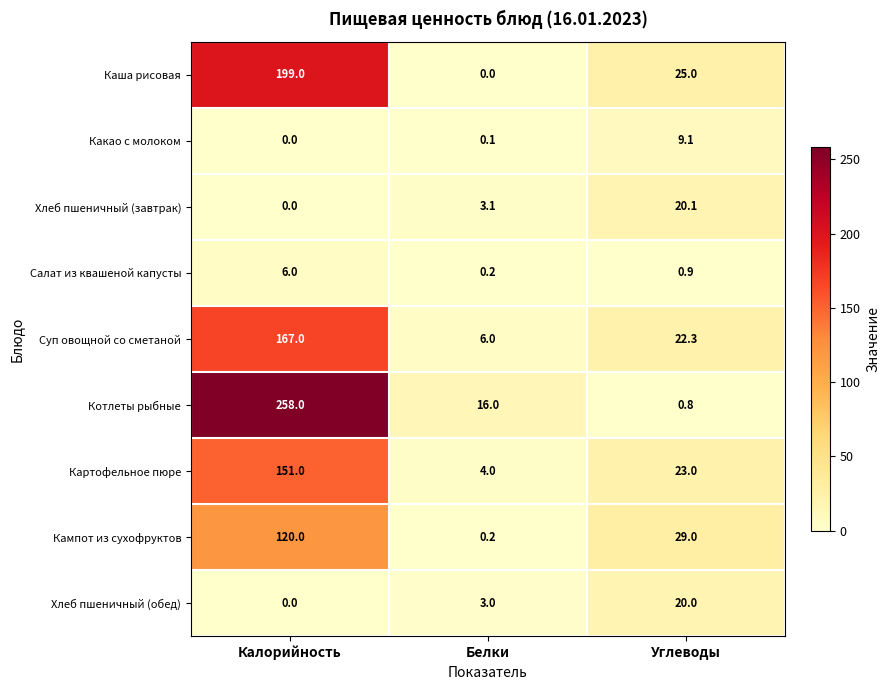

Reading left to right, extract all data points from this chart.

Каша рисовая: Калорийность=199.0	Белки=0.0	Углеводы=25.0
Какао с молоком: Калорийность=0.0	Белки=0.1	Углеводы=9.1
Хлеб пшеничный (завтрак): Калорийность=0.0	Белки=3.1	Углеводы=20.1
Салат из квашеной капусты: Калорийность=6.0	Белки=0.2	Углеводы=0.9
Суп овощной со сметаной: Калорийность=167.0	Белки=6.0	Углеводы=22.3
Котлеты рыбные: Калорийность=258.0	Белки=16.0	Углеводы=0.8
Картофельное пюре: Калорийность=151.0	Белки=4.0	Углеводы=23.0
Кампот из сухофруктов: Калорийность=120.0	Белки=0.2	Углеводы=29.0
Хлеб пшеничный (обед): Калорийность=0.0	Белки=3.0	Углеводы=20.0